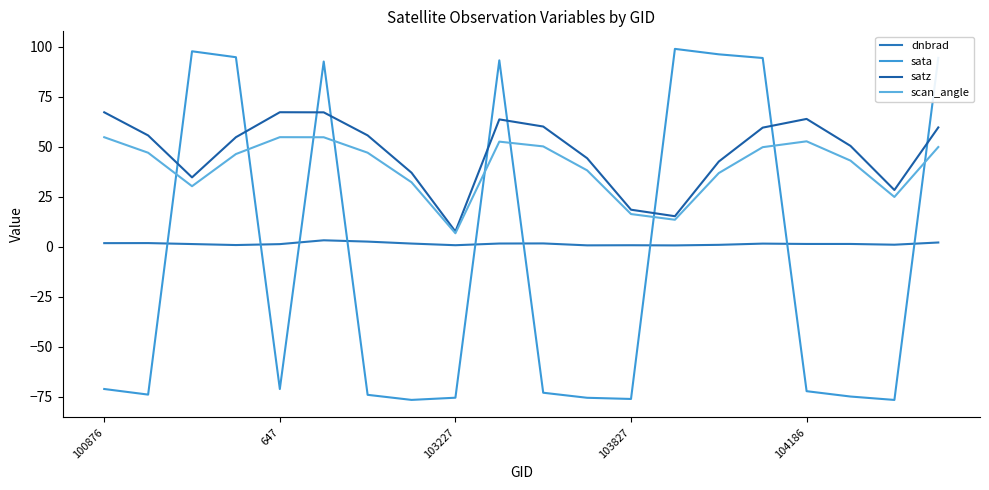

Which category has the highest value across all series?

13